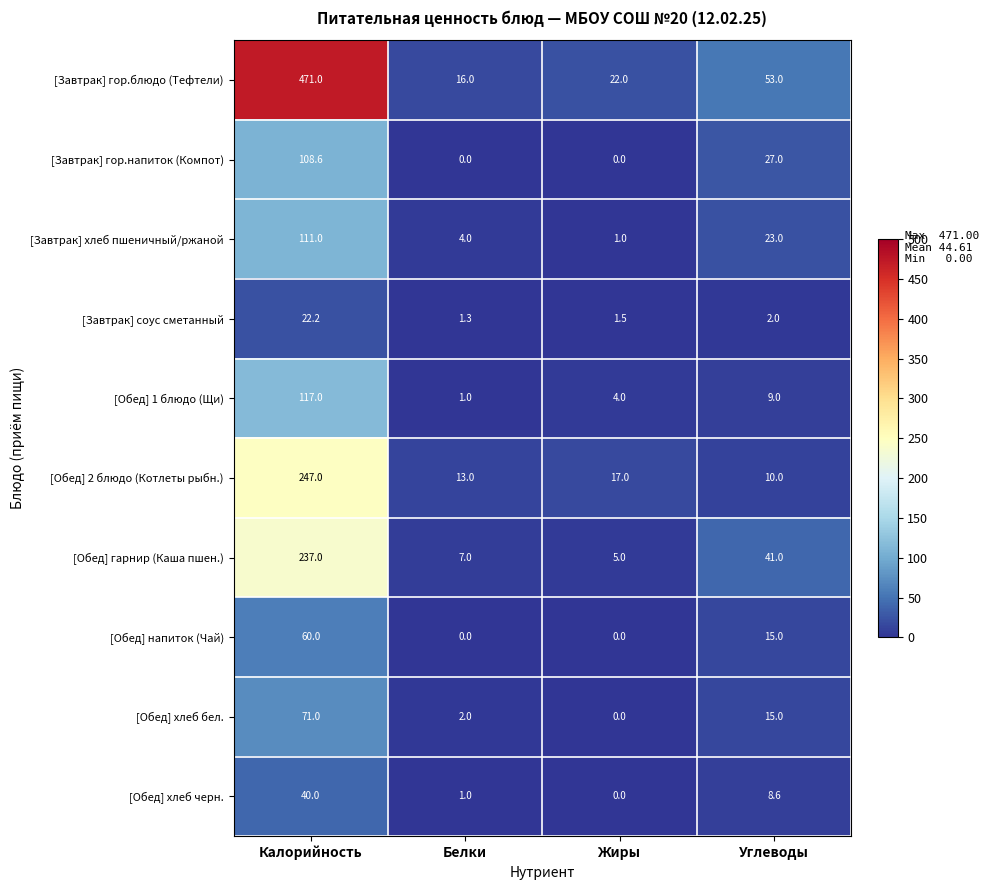

Between Калорийность and Жиры, which series saw the biggest shift?

[Завтрак] гор.блюдо (Тефтели)